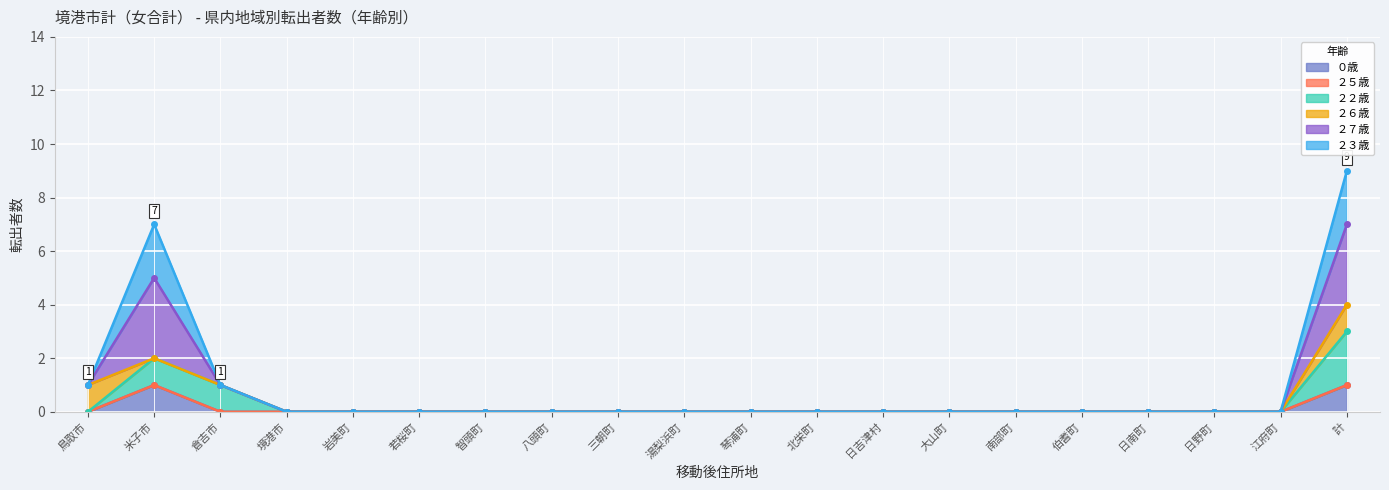

At which label does ０歳 reach its peak?

米子市